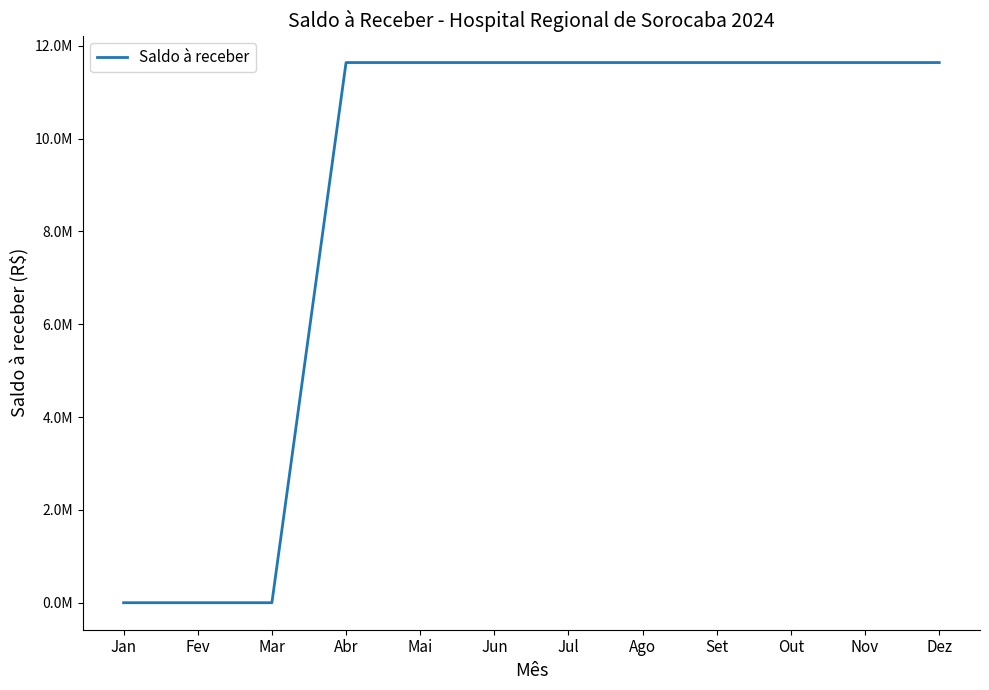

The value at Mar is -5875964.0. True or false?

False